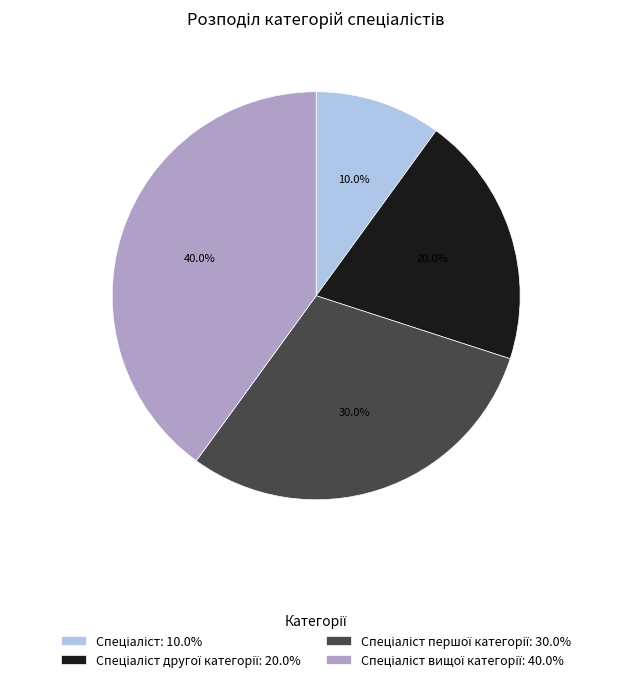

Does any single category account for the majority?

No